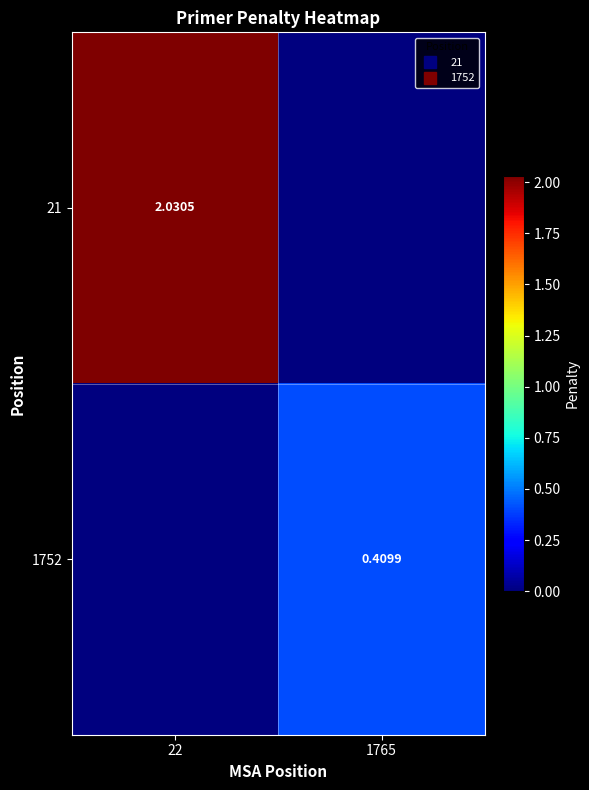

Where is 21 nearest to the value 1?

1765